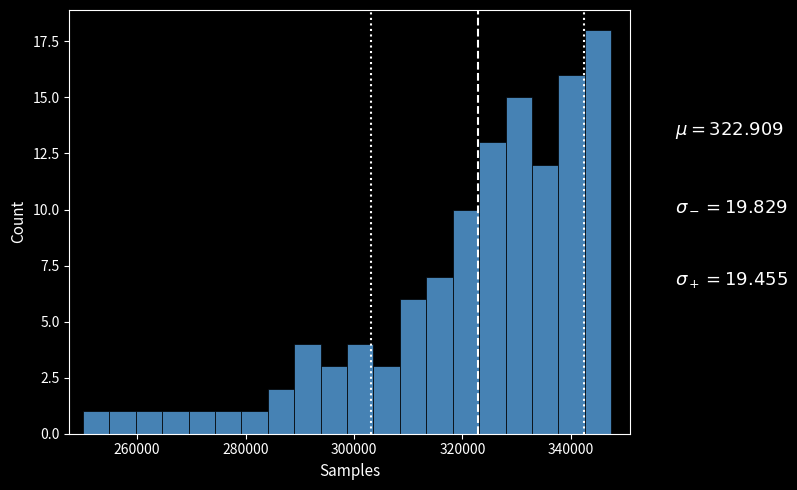

Around what value on the x-axis is the tallest bar? Give the approximate position of its centre, as read against the axis.

344000